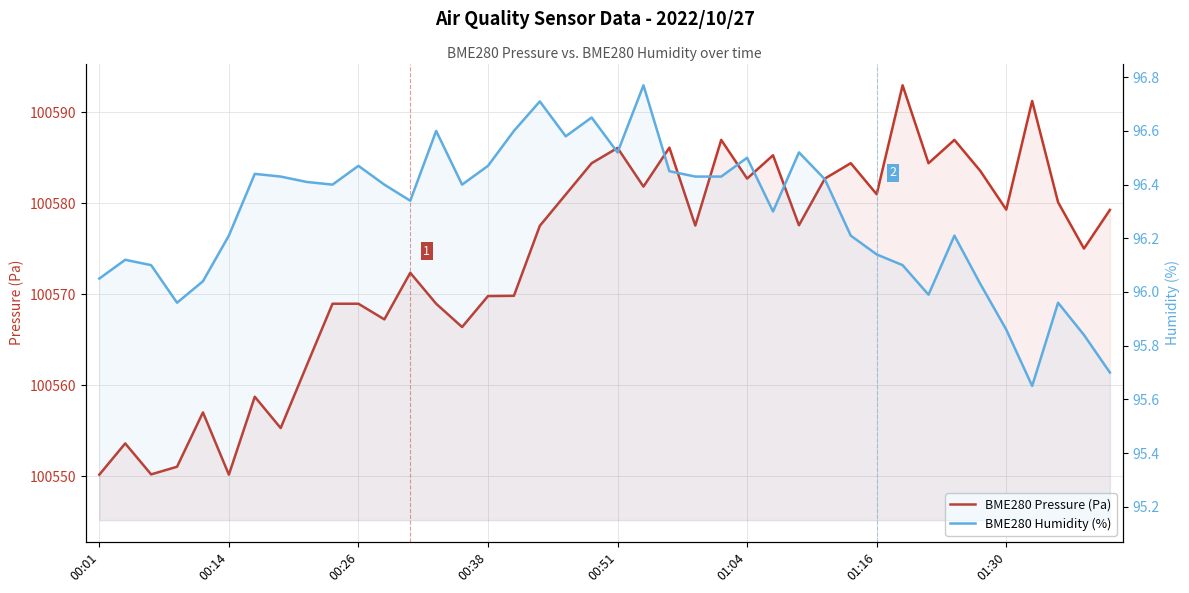

What is the average value of the BME280 Pressure (Pa) series?

100573.7